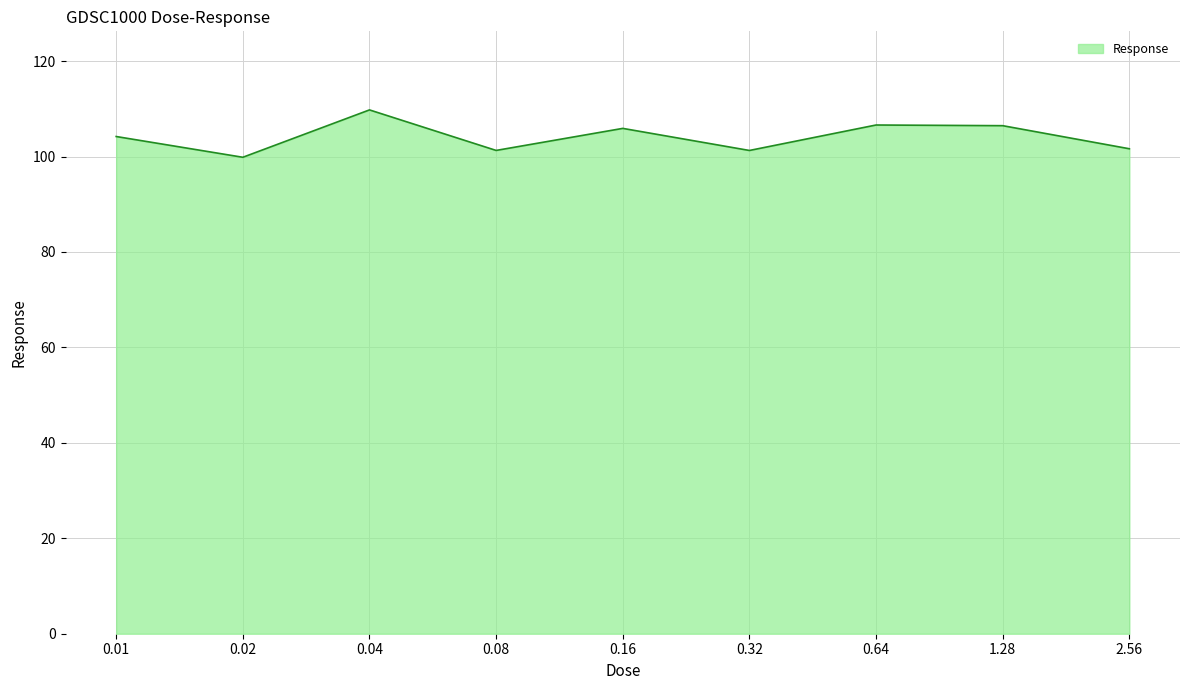

What is the change in value from 0.01 to 0.08?

-2.9